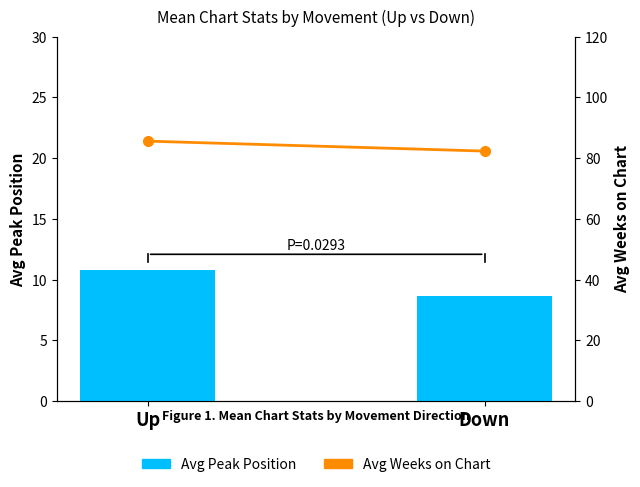

List the series in order of their peak value, lowest first.

Avg Peak Position, Avg Weeks on Chart